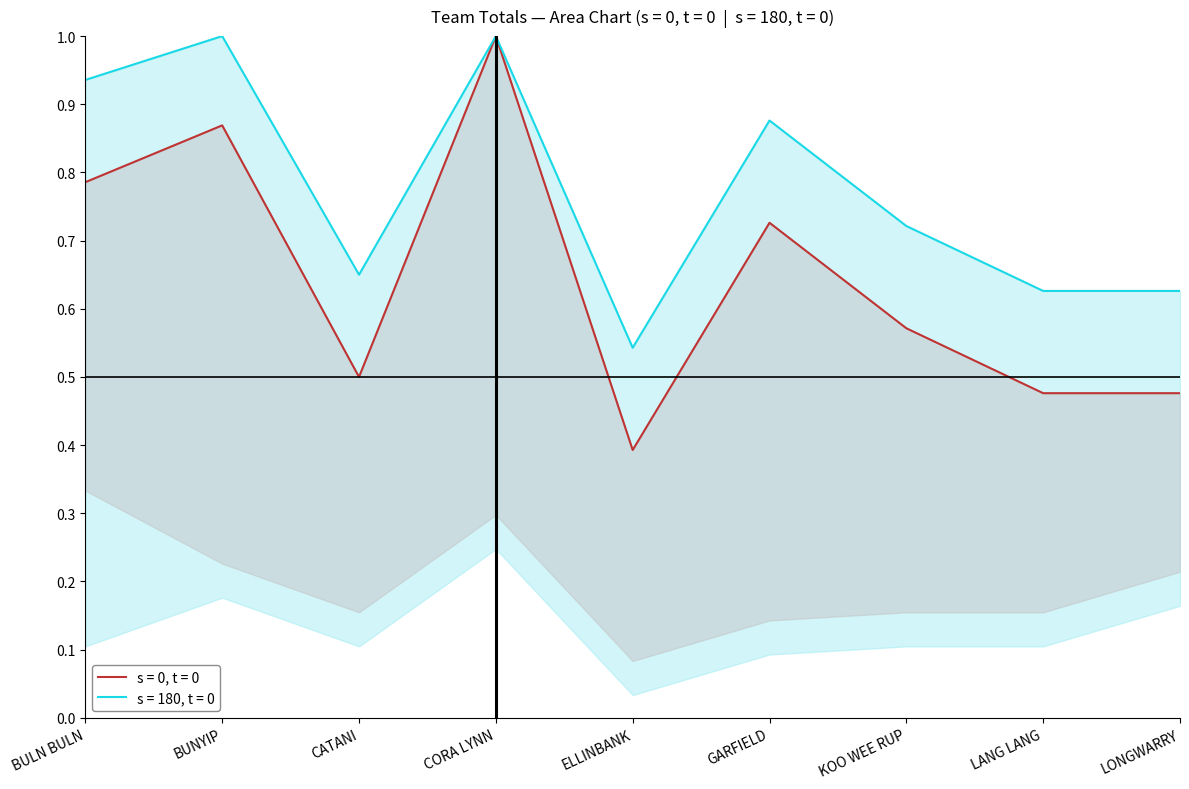

What is the approximate value at GARFIELD?

0.7